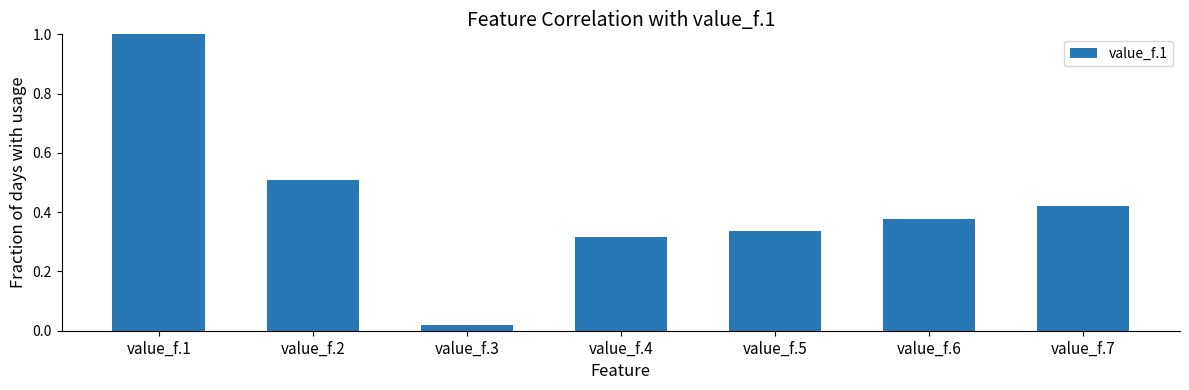

List the labels in order of value, largest first.

value_f.1, value_f.2, value_f.7, value_f.6, value_f.5, value_f.4, value_f.3